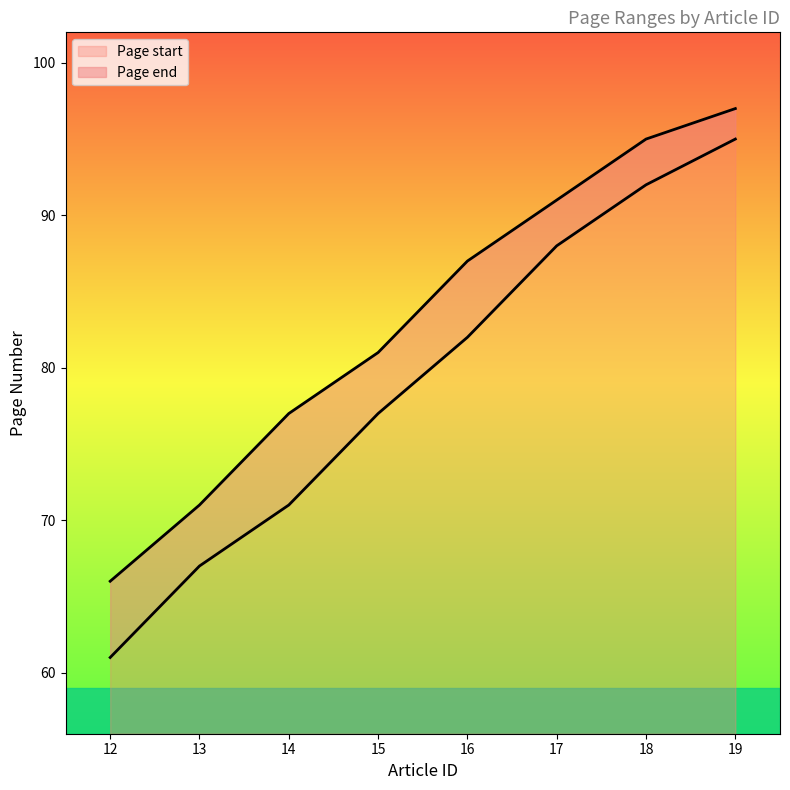

True or false: Page start and Page end intersect in this chart.

False